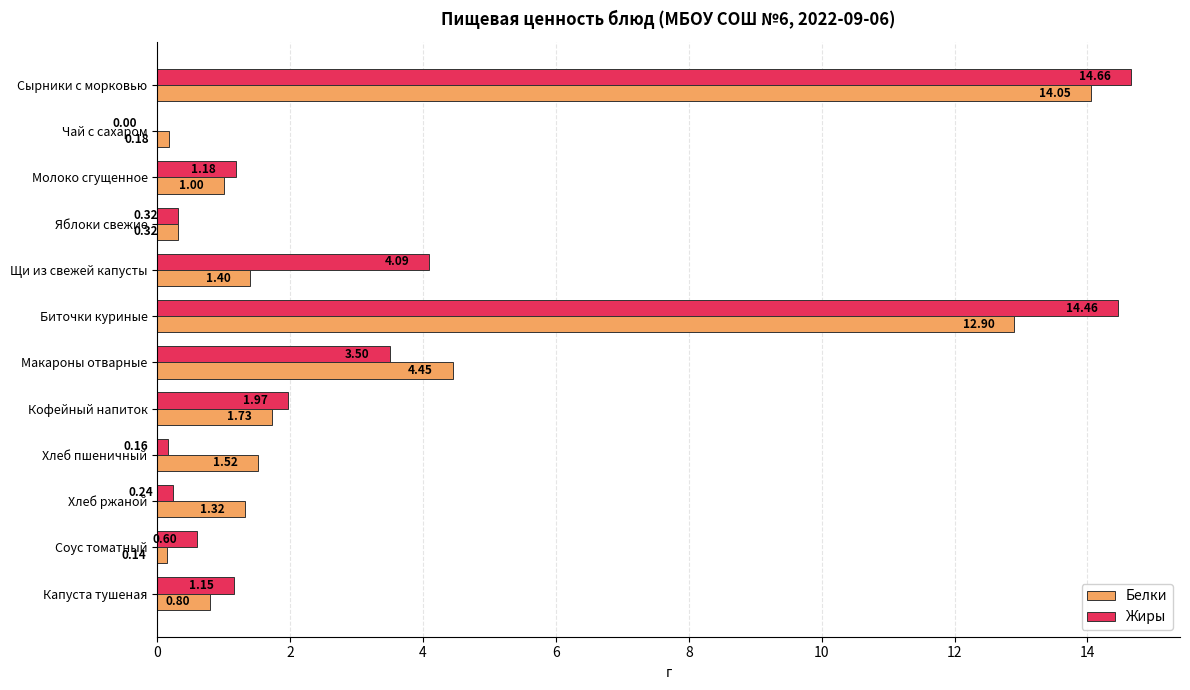

What is the sum of all Белки values?

39.8